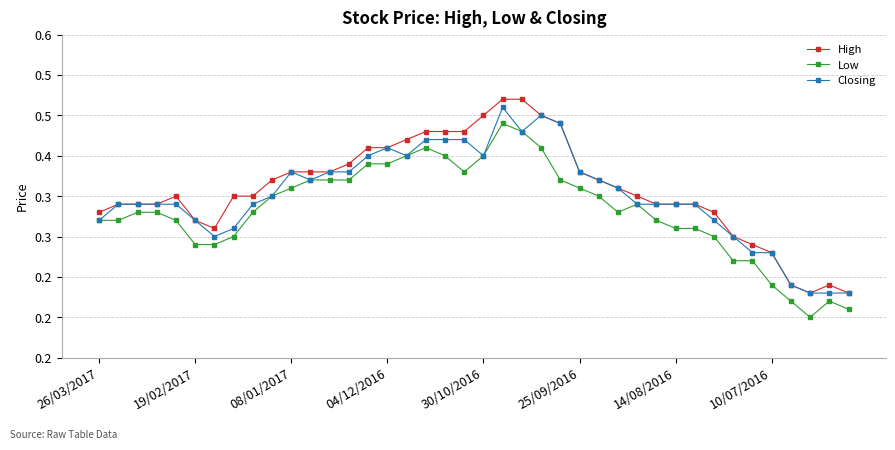

What is the value of the Closing point at the 15th from the left?

0.4